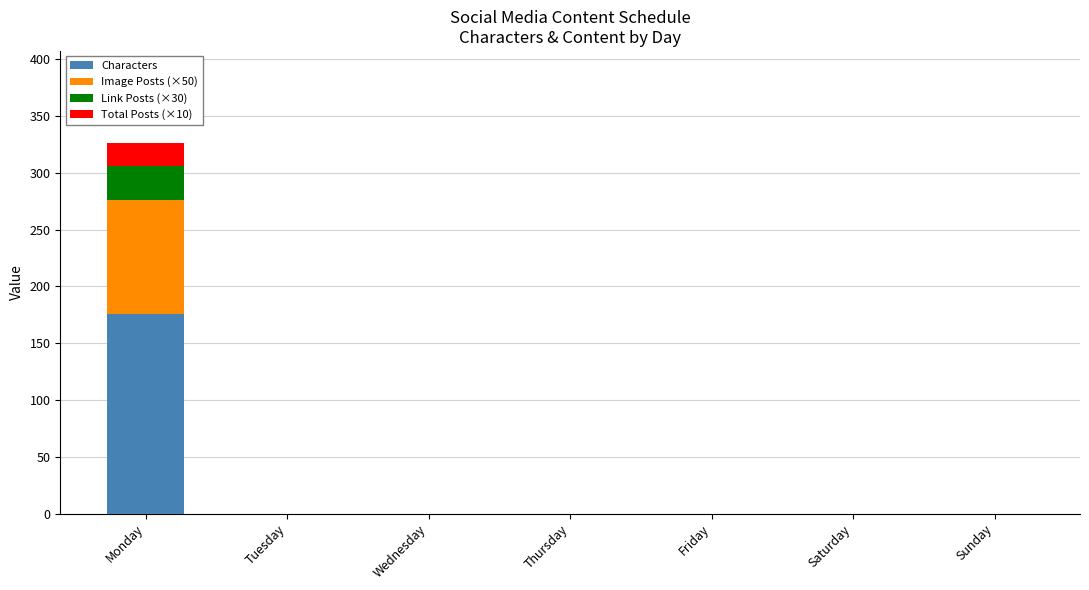

Reading left to right, transcribe the values for Characters.

Monday=176	Tuesday=0	Wednesday=0	Thursday=0	Friday=0	Saturday=0	Sunday=0